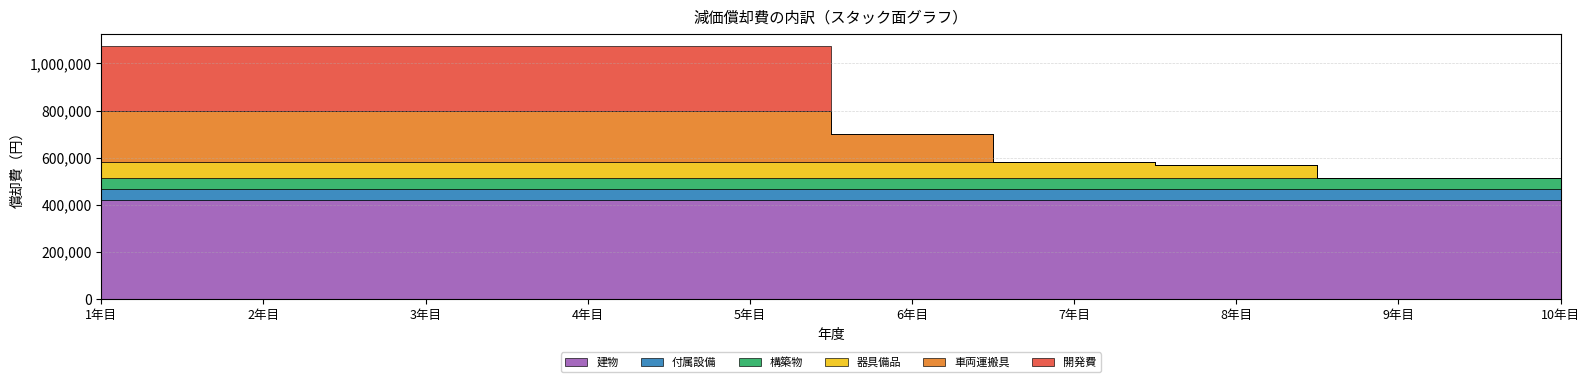

What is the approximate value of 建物 at 3年目?

420000